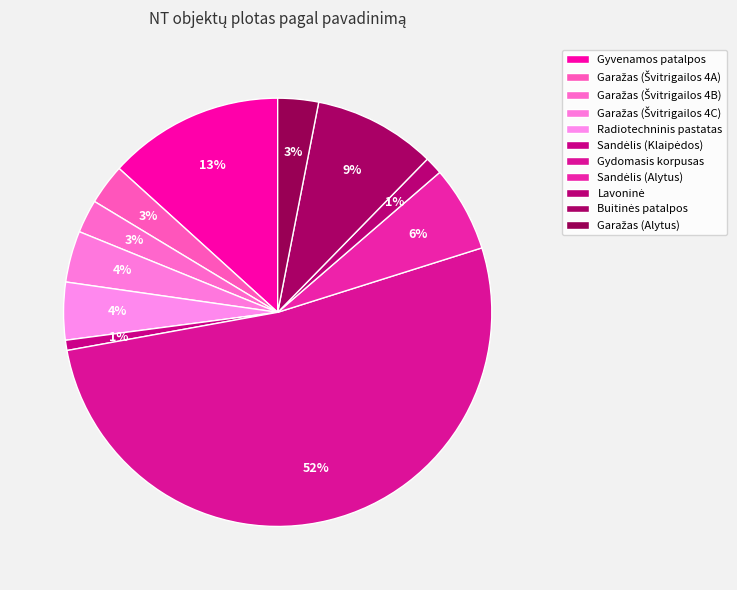

Between Gydomasis korpusas and Garažas (Švitrigailos 4B), which is larger?

Gydomasis korpusas